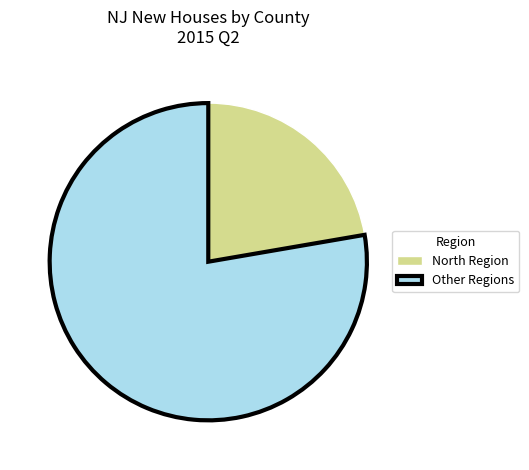

Combined, do Other Regions and North Region account for over 50%?

Yes